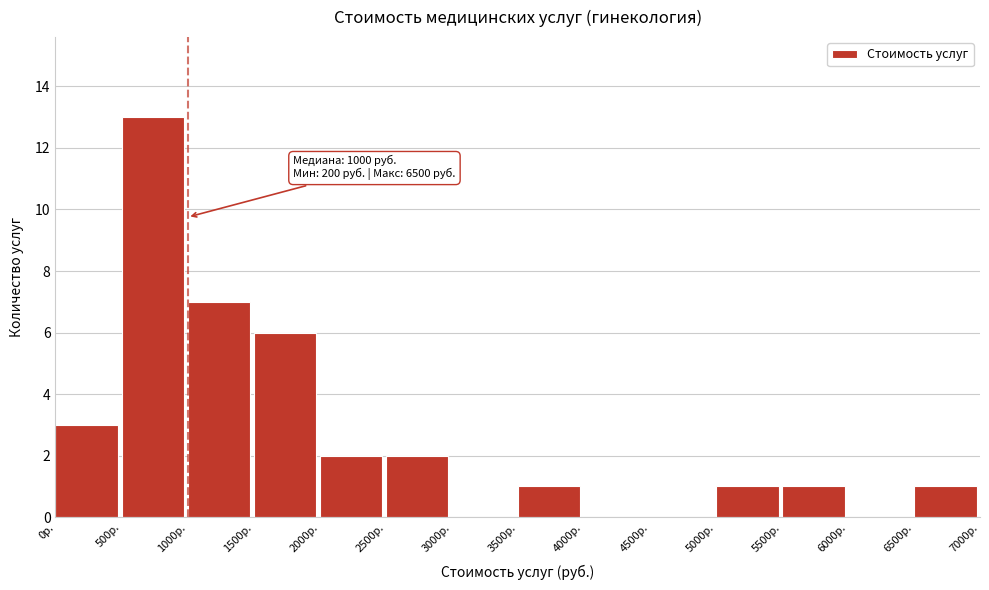

Over which range of the x-axis is the bar tallest?

500 to 1000